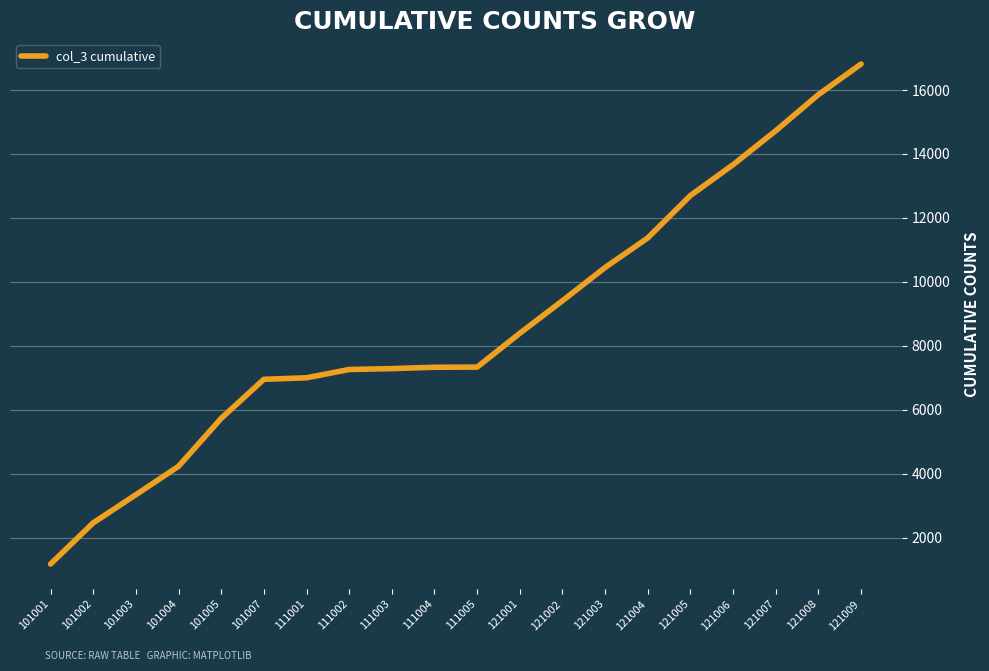

How many lines are shown in the chart?

1